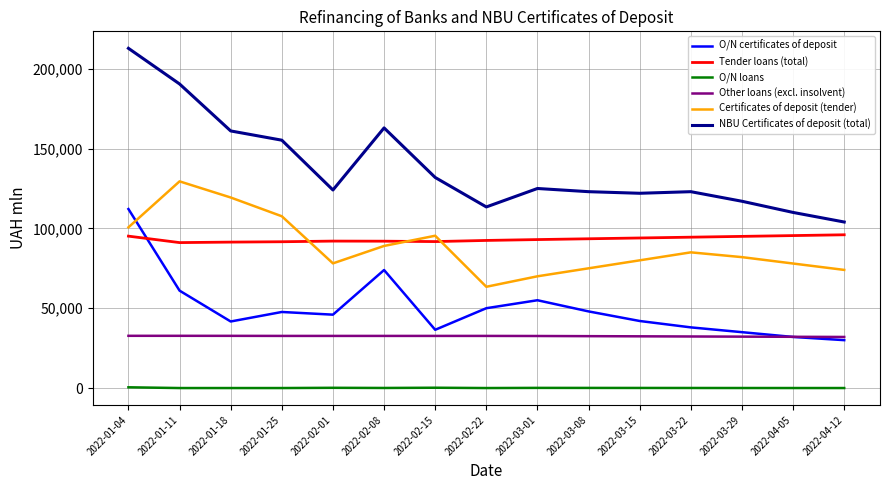

Which category has the highest value across all series?

2022-01-04